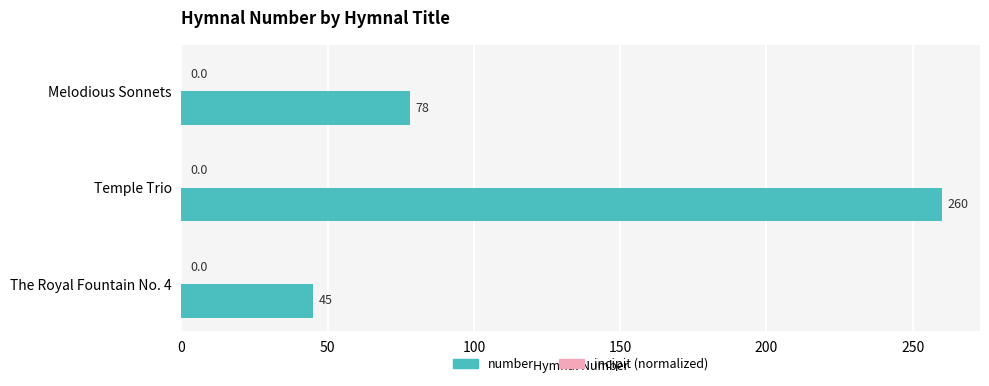

The value at Temple Trio is 77. True or false?

False